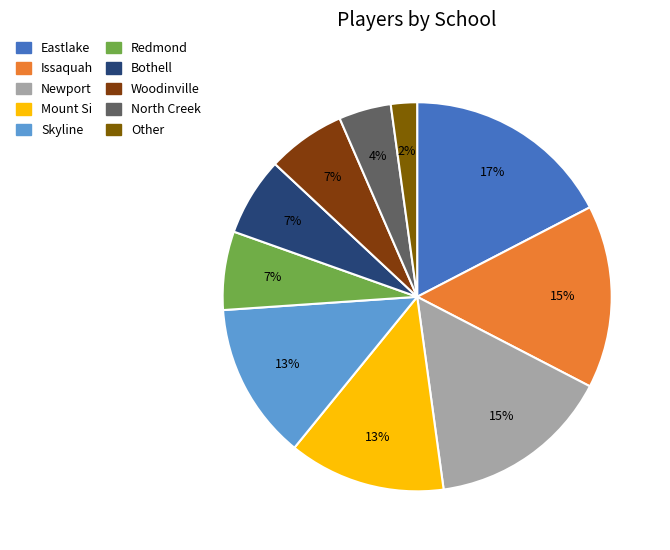

What percentage is the Redmond slice, to the nearest percent?

7%